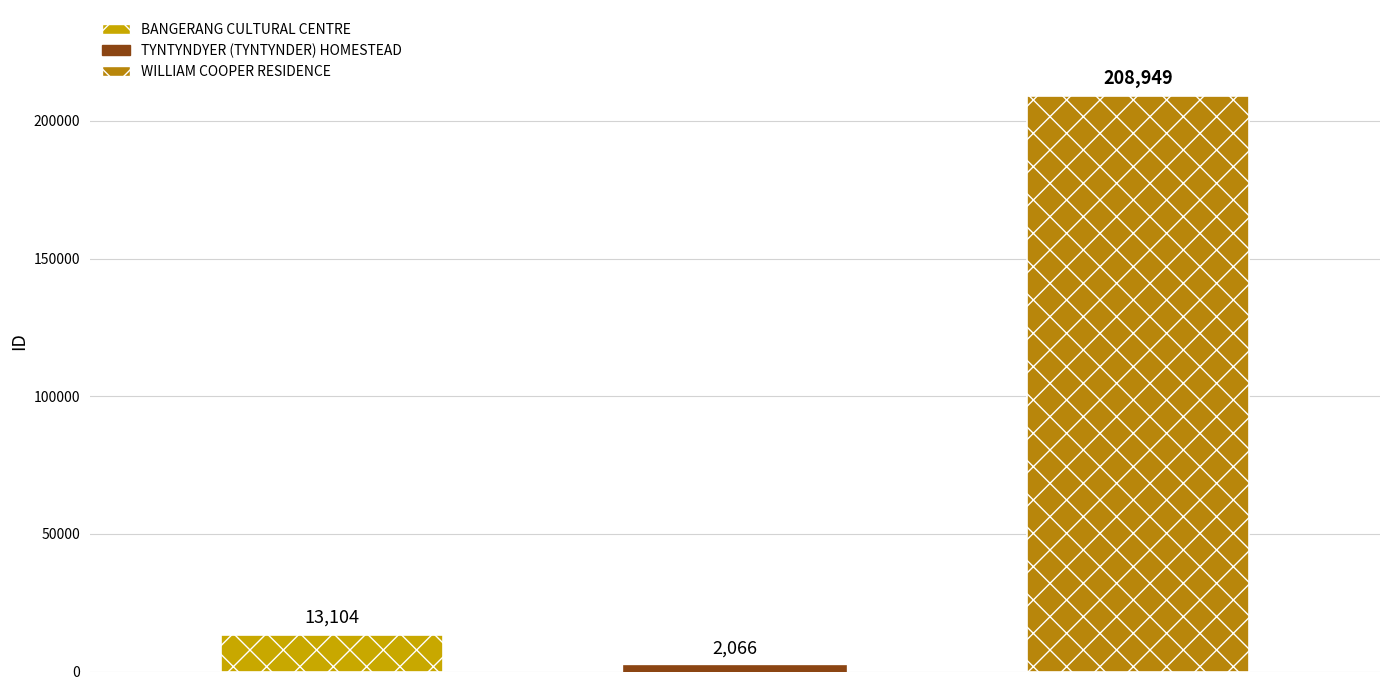

List the labels in order of value, largest first.

WILLIAM COOPER RESIDENCE, BANGERANG CULTURAL CENTRE, TYNTYNDYER (TYNTYNDER) HOMESTEAD